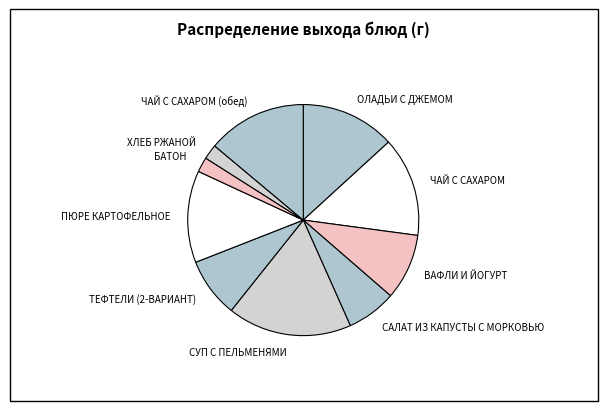

The САЛАТ ИЗ КАПУСТЫ С МОРКОВЬЮ slice represents 7% of the pie. True or false?

True